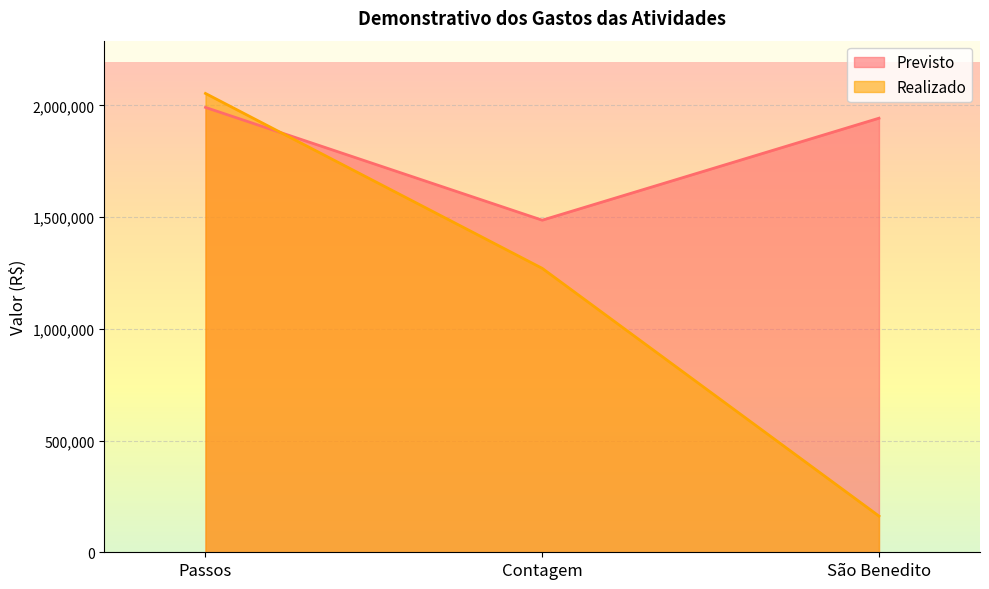

How many lines are shown in the chart?

2